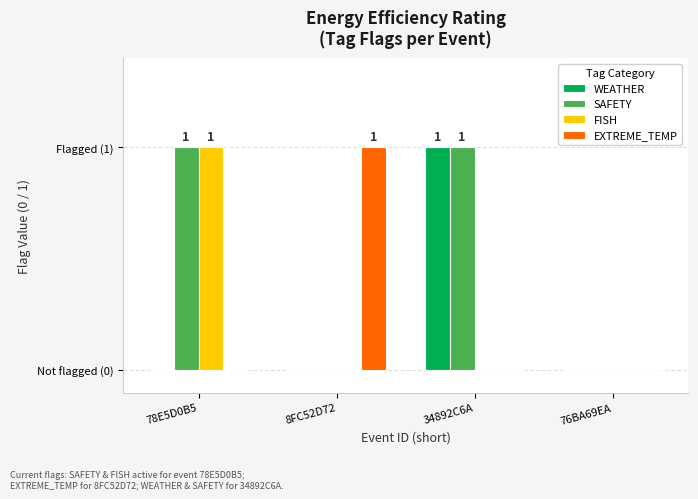

Does the chart contain stacked bars?

No